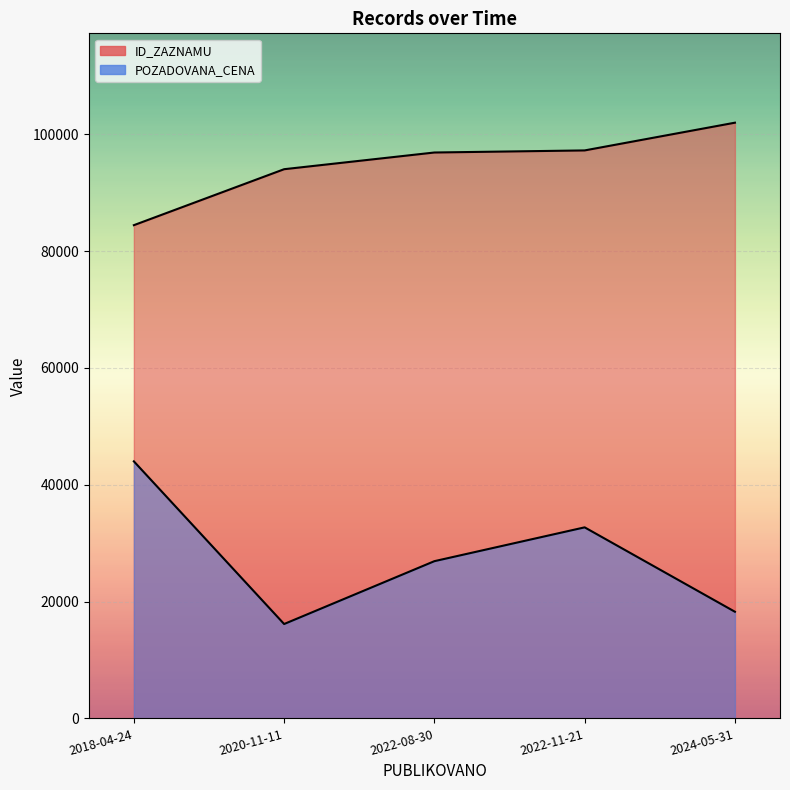

The value of POZADOVANA_CENA at 2024-05-31 is 18260. True or false?

True